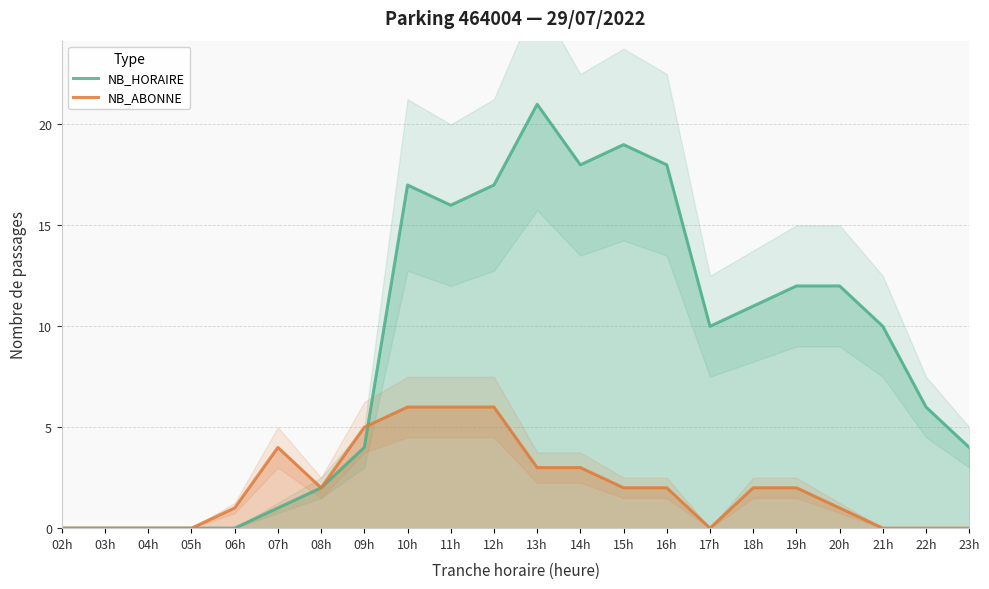

What is the maximum value for NB_HORAIRE?

21